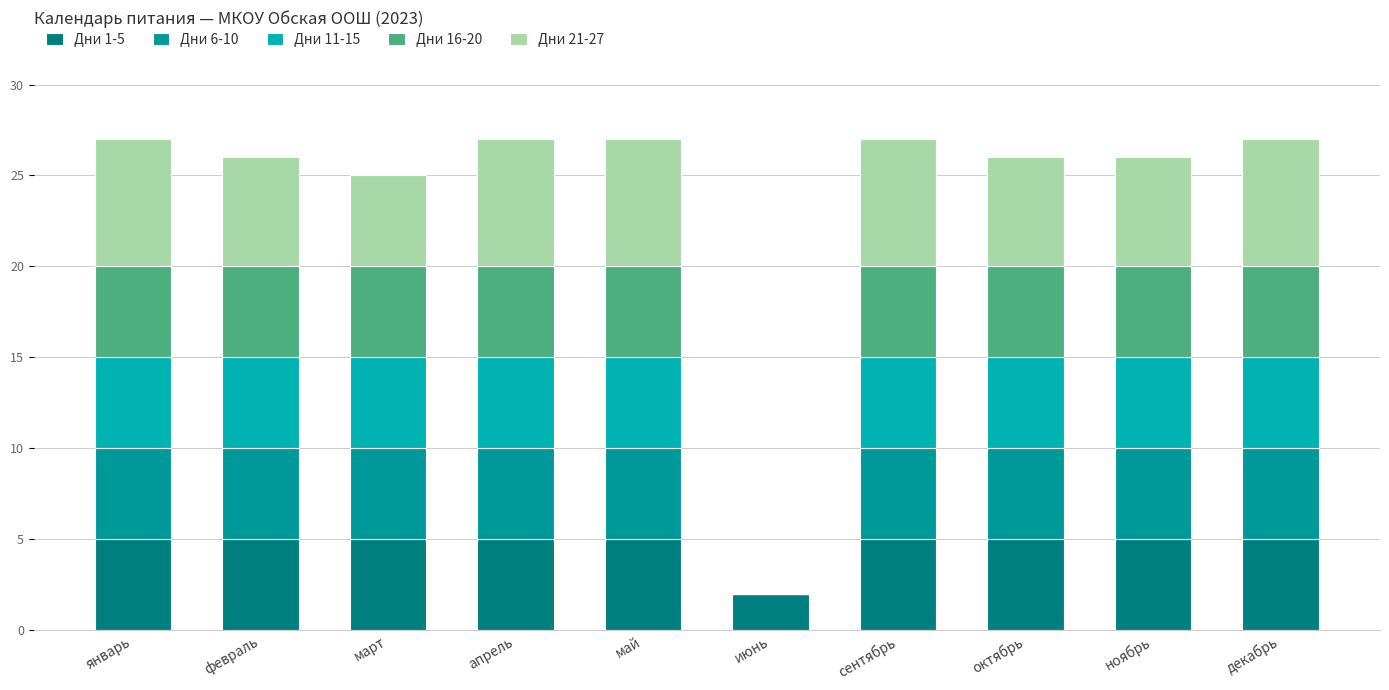

Are the bars grouped side by side (vs. stacked)?

No